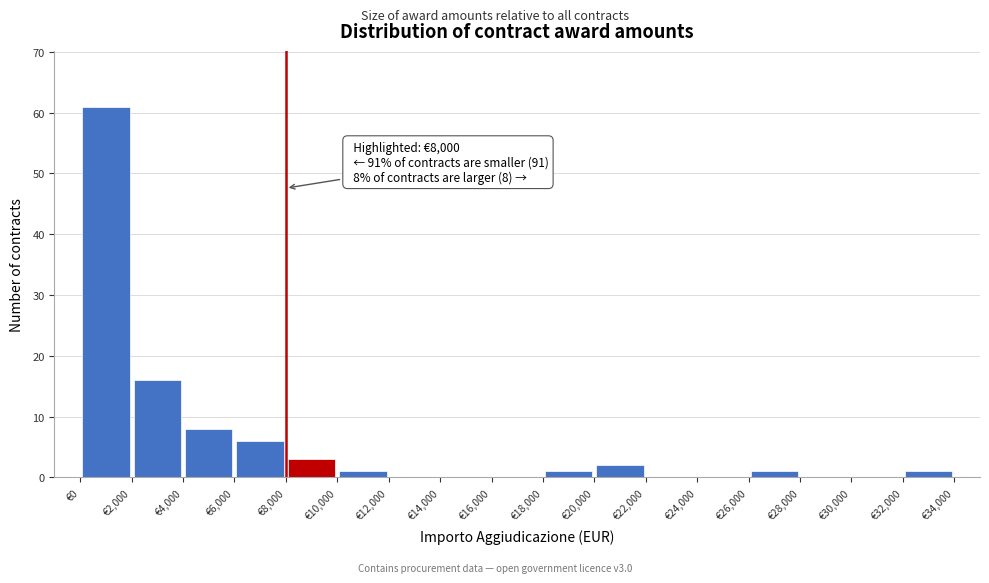

Which range on the x-axis has the tallest bar?

0 to 2000